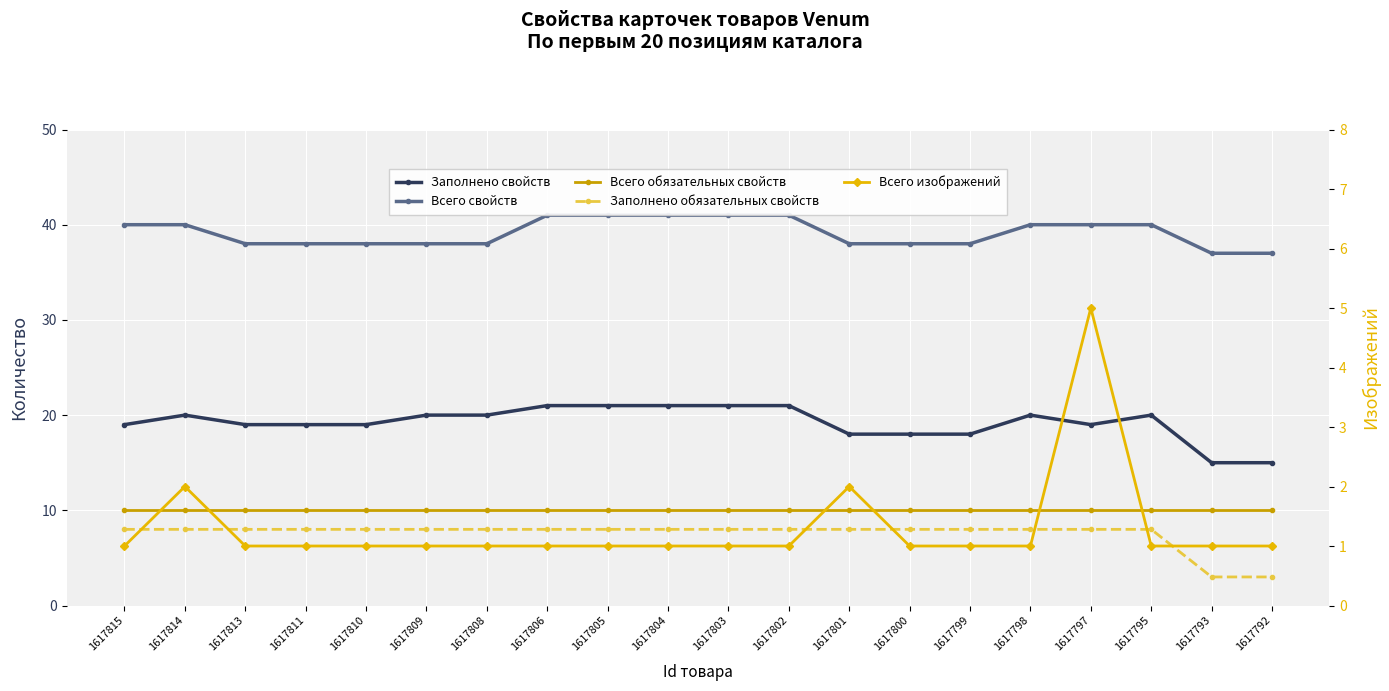

Rank the categories by Всего свойств value from highest to lowest.

1617806, 1617805, 1617804, 1617803, 1617802, 1617815, 1617814, 1617798, 1617797, 1617795, 1617813, 1617811, 1617810, 1617809, 1617808, 1617801, 1617800, 1617799, 1617793, 1617792